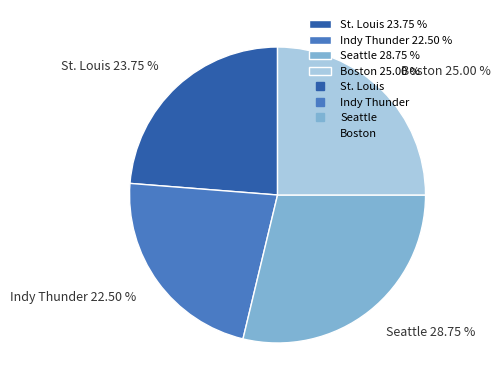

What is the smallest slice in the pie chart?

Indy Thunder